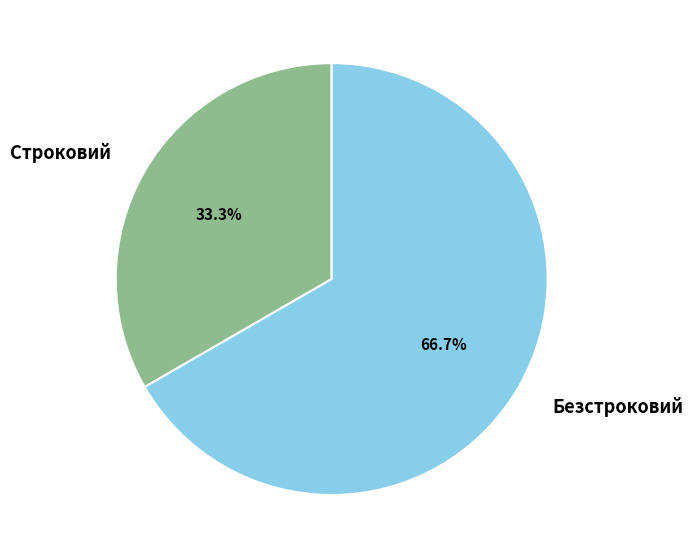

Count the number of slices in the pie.

2